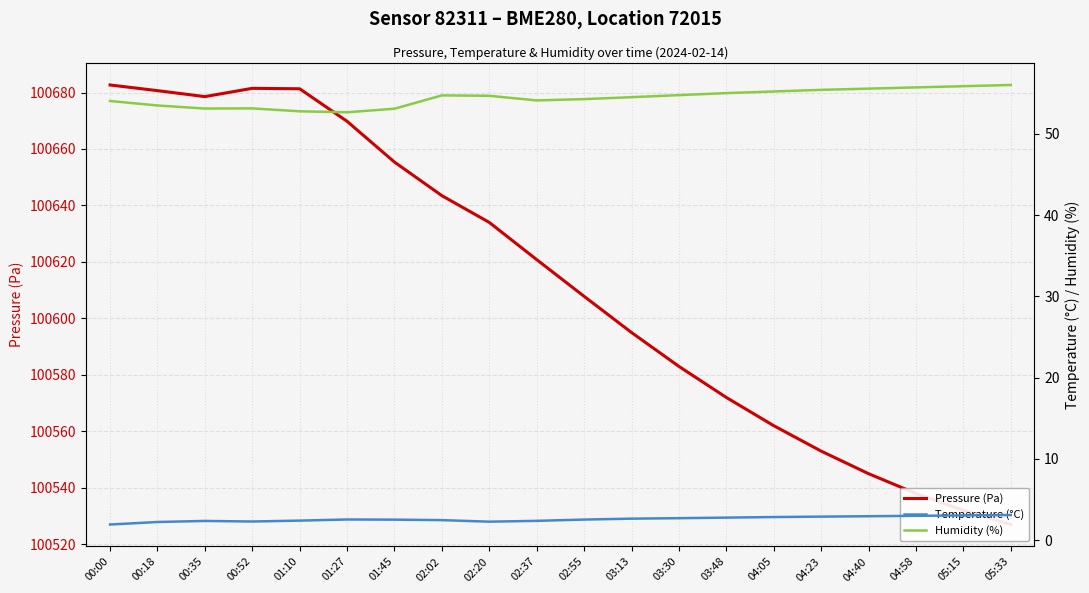

Reading left to right, extract all data points from this chart.

Pressure (Pa): 100682.7	100680.7	100678.6	100681.5	100681.3	100669.8	100655.4	100643.5	100634.0	100620.8	100607.8	100595.0	100583.0	100572.0	100562.0	100553.0	100545.0	100538.0	100532.0	100527.0
Temperature (°C): 1.9	2.2	2.4	2.3	2.4	2.5	2.5	2.5	2.3	2.4	2.5	2.6	2.7	2.8	2.9	2.9	3.0	3.0	3.0	3.1
Humidity (%): 54.0	53.5	53.1	53.1	52.8	52.6	53.1	54.7	54.7	54.1	54.3	54.5	54.8	55.0	55.2	55.4	55.5	55.7	55.9	56.0